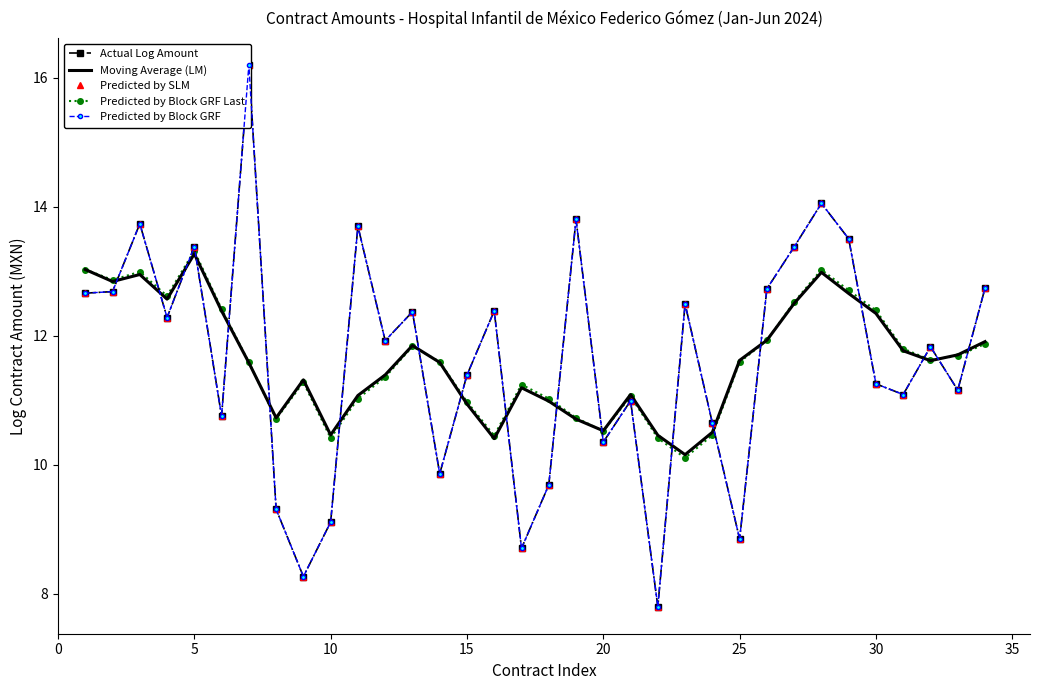

The Predicted by Block GRF Last series shows 16.4 at 15. True or false?

False